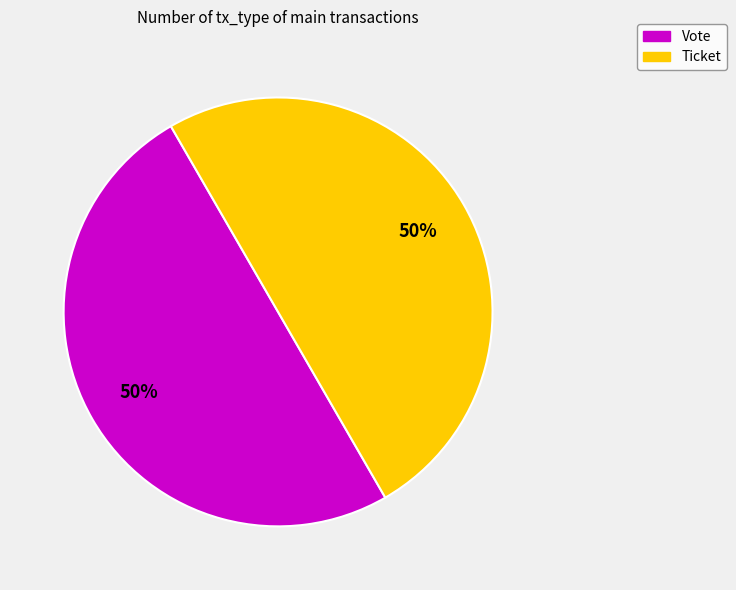

How many slices are in this pie chart?

2